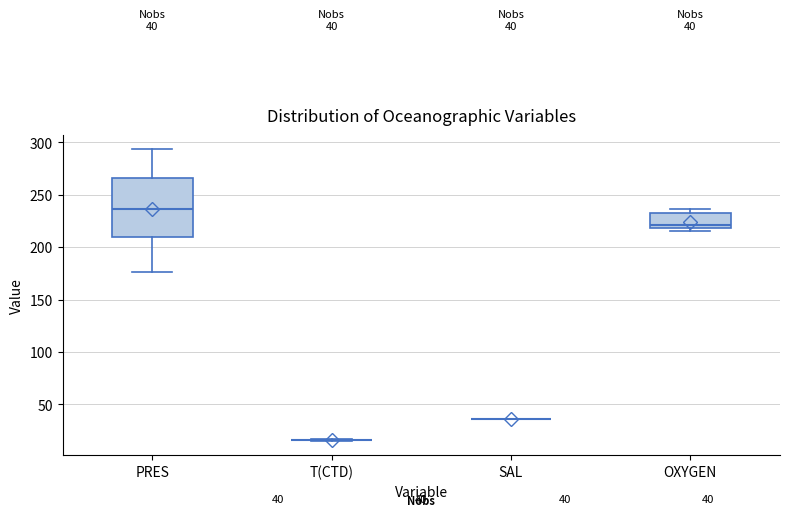

Comparing the boxes themselves (not the whiskers), which one is the tallest?

PRES